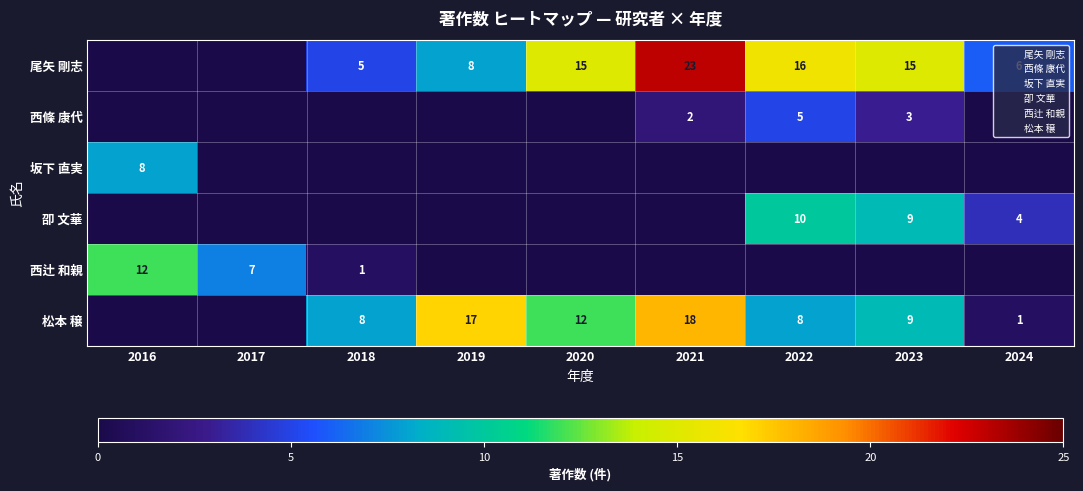

At which label does 西辻 和親 reach its minimum?

2019